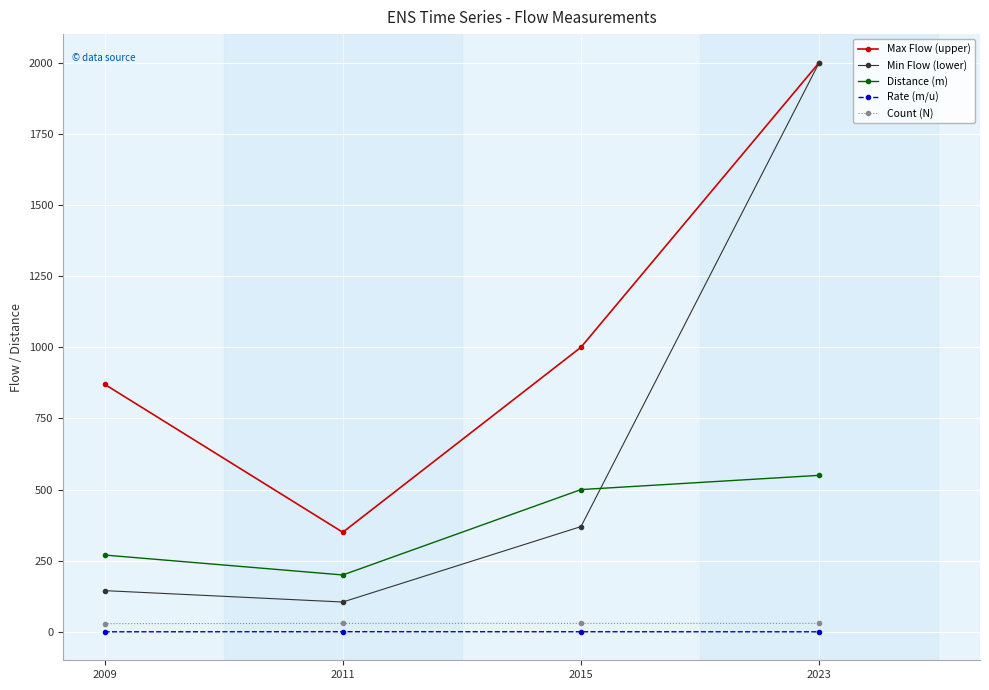

Read the Count (N) value at 2011.

30.0